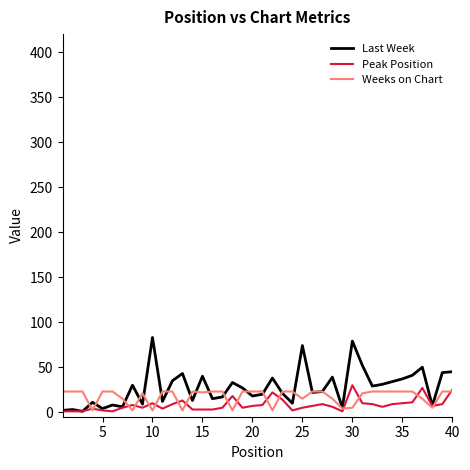

What is the maximum value for Peak Position?

30